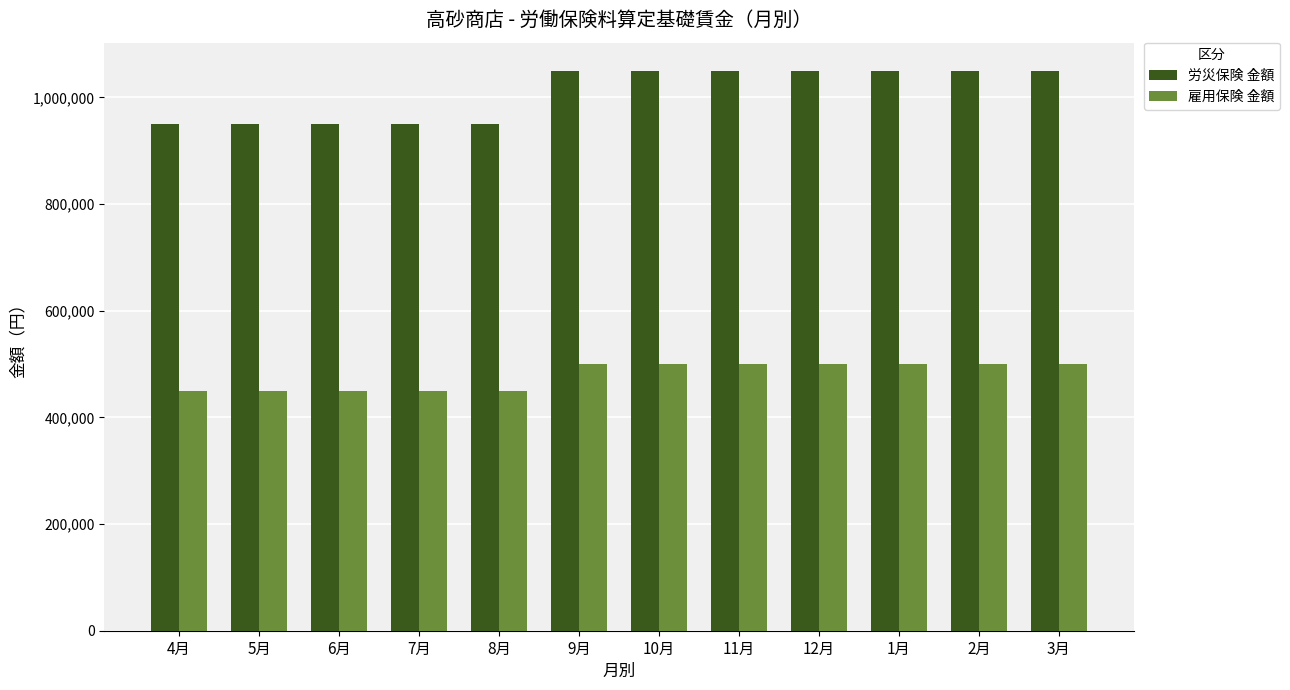

What is the label of the 6th bar from the right?

10月